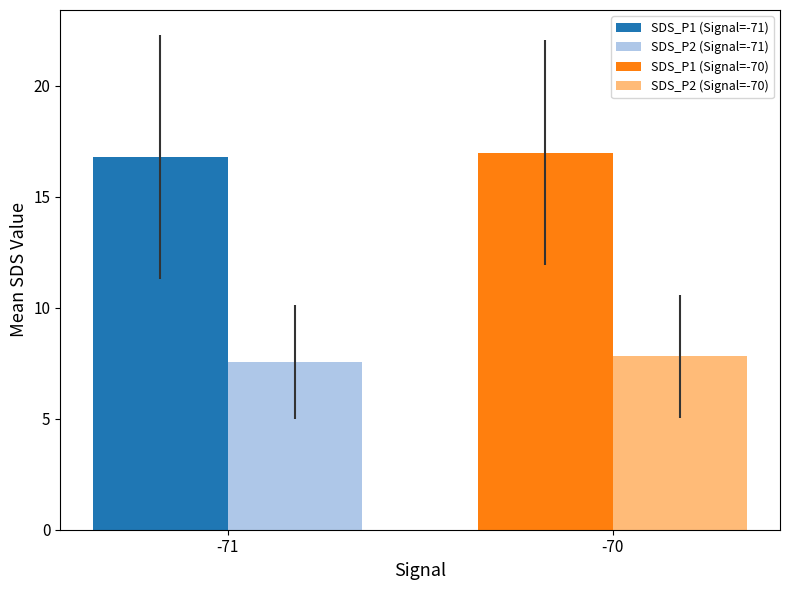

What is the highest value of the SDS_P2 (Signal=-71) series?

7.6